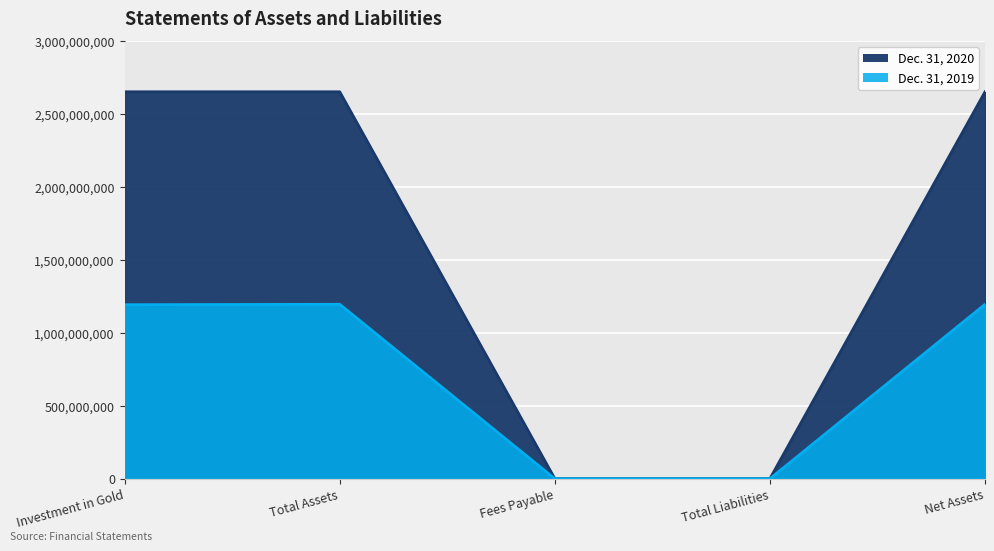

Reading left to right, transcribe all the data shown in this chart.

Dec. 31, 2020: Investment in Gold=2652891000	Total Assets=2652891000	Fees Payable=379068	Total Liabilities=379000	Net Assets=2652512000
Dec. 31, 2019: Investment in Gold=1193151000	Total Assets=1196068000	Fees Payable=171336	Total Liabilities=171000	Net Assets=1195897000